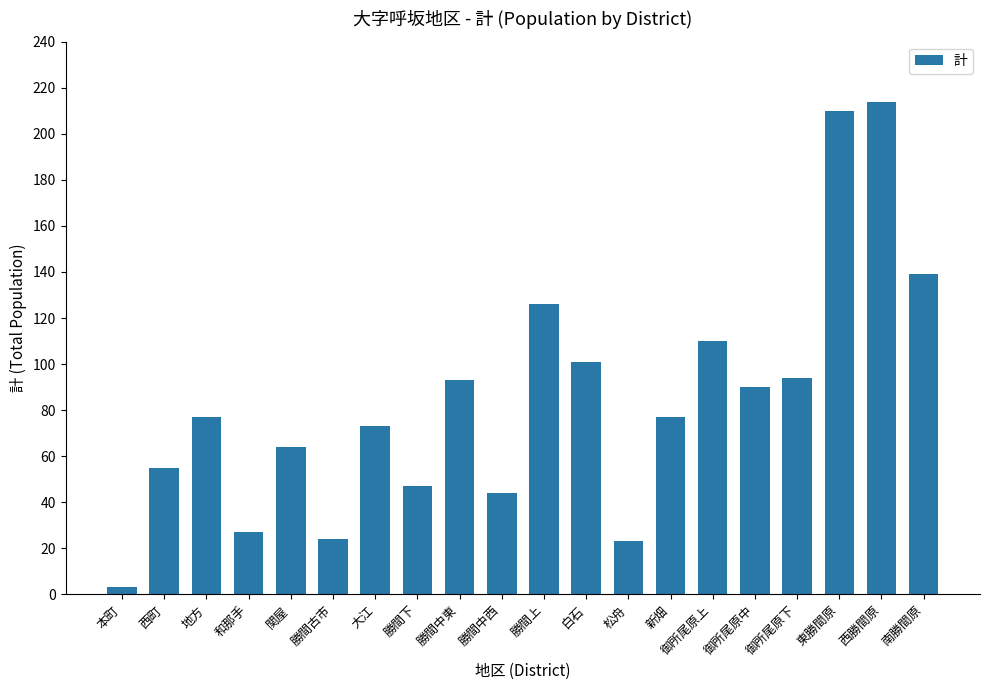

Which label corresponds to the largest value in the chart?

西勝間原